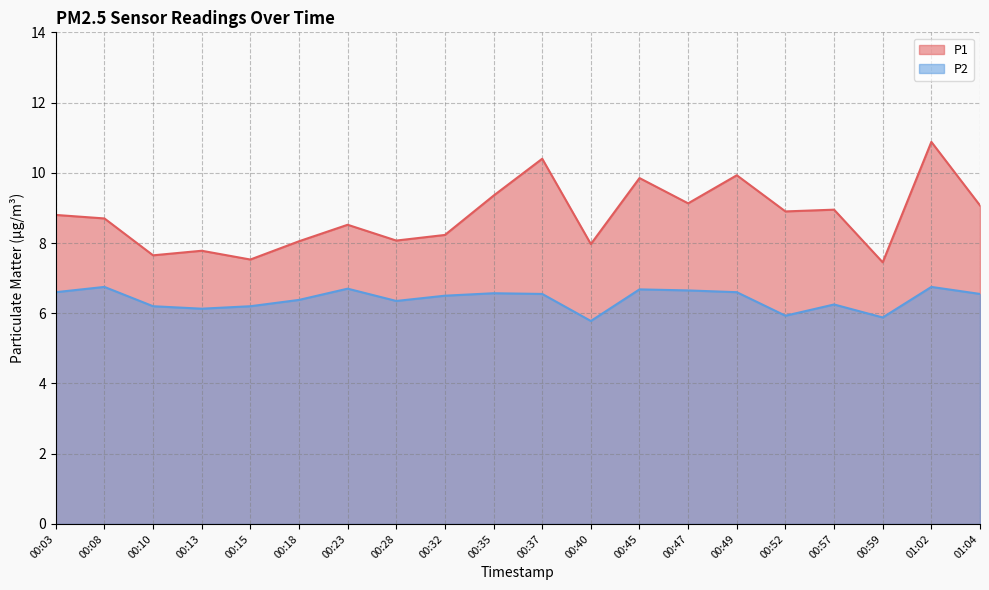

Where is P2 nearest to the value 6?

00:52